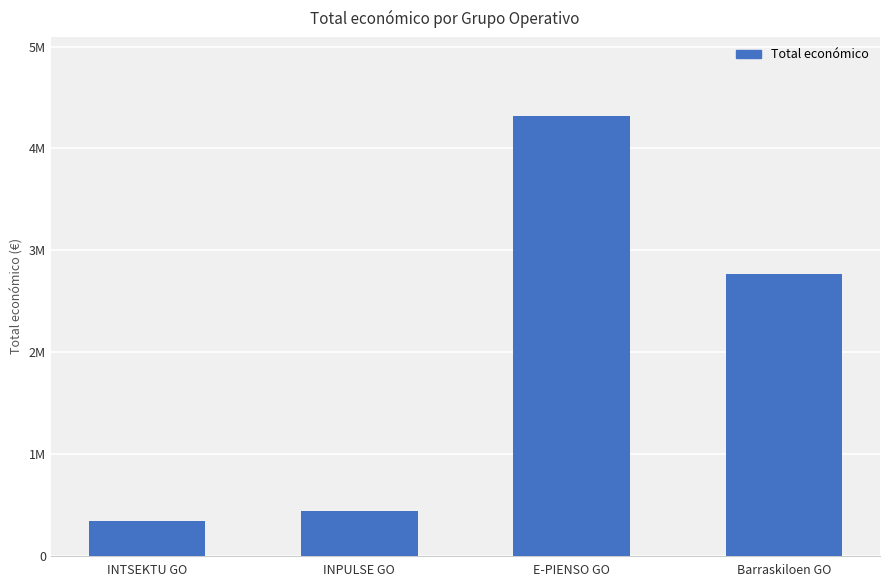

Reading right to left, list all the values displayed in this chart.

Barraskiloen GO=2769359	E-PIENSO GO=4316373	INPULSE GO=439594	INTSEKTU GO=344243